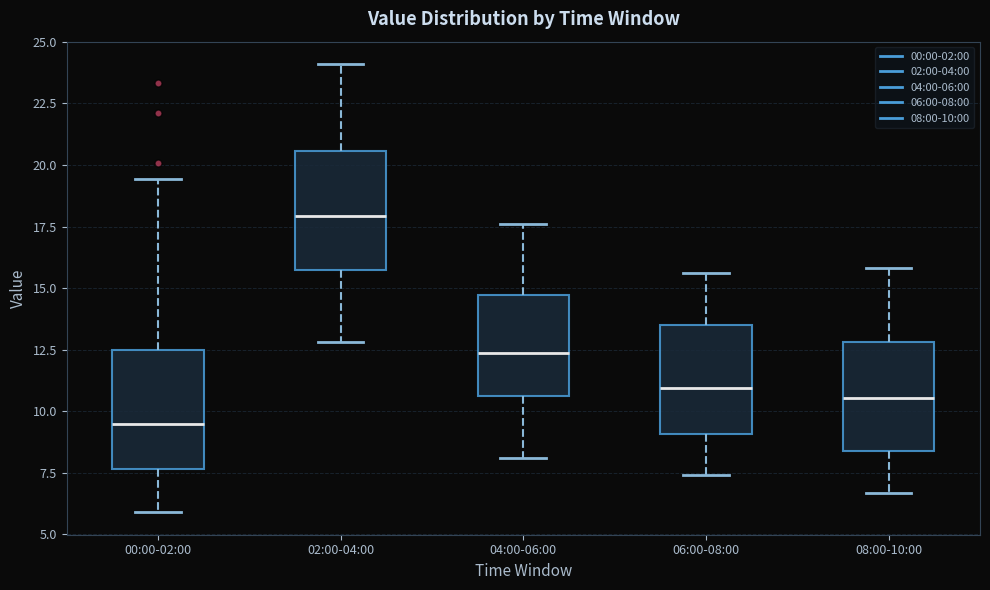

Where does the upper whisker of the box for 02:00-04:00 end on the y-axis? The values are not printed on the chart, so give them approximately, as read against the axis.

24.0